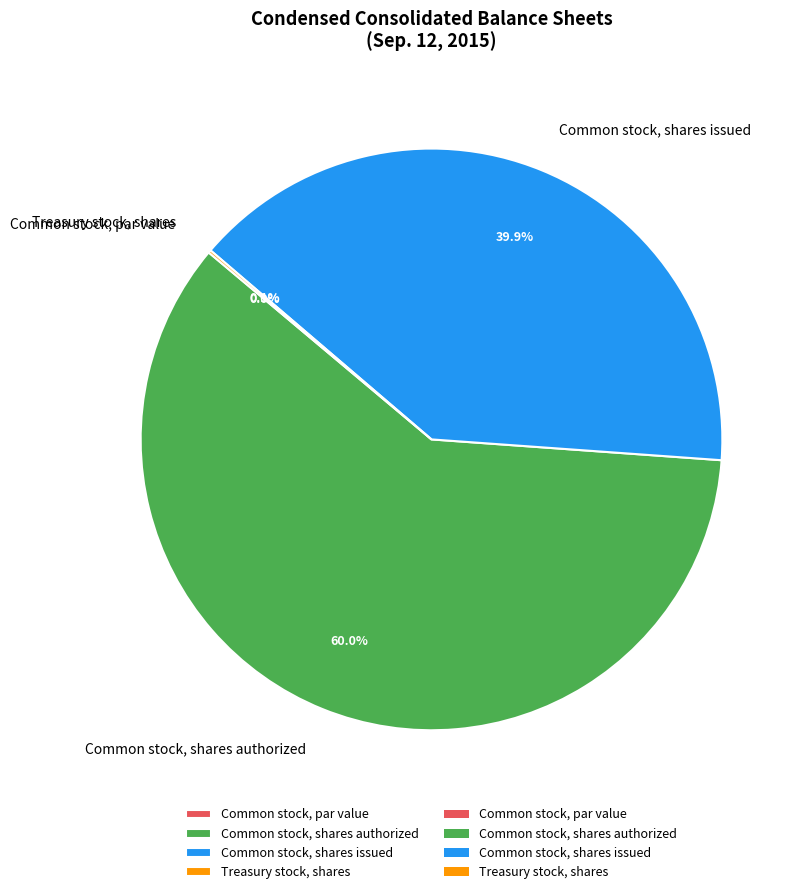

Which slice is the largest?

Common stock, shares authorized